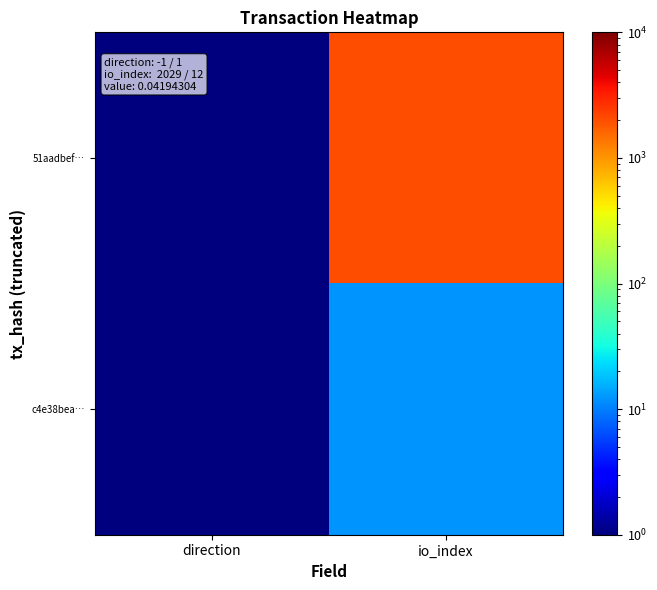

How many categories are shown in the chart?

2